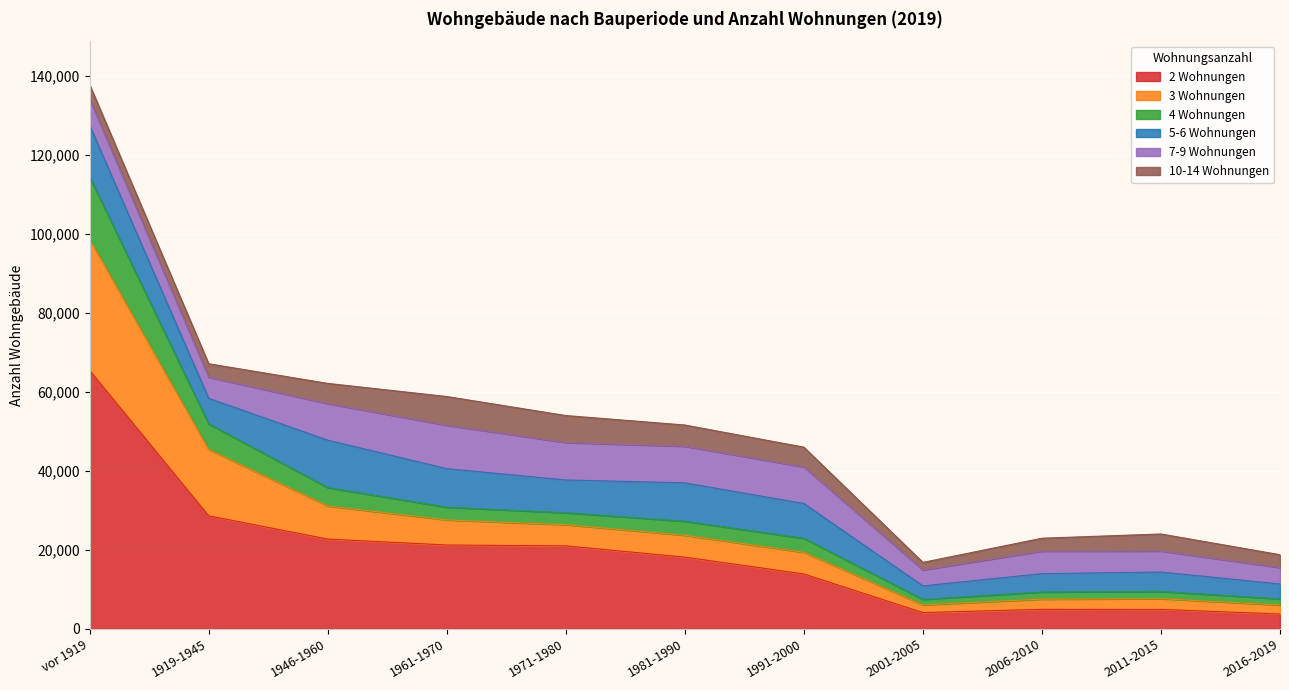

True or false: 2 Wohnungen and 3 Wohnungen cross at least once.

False